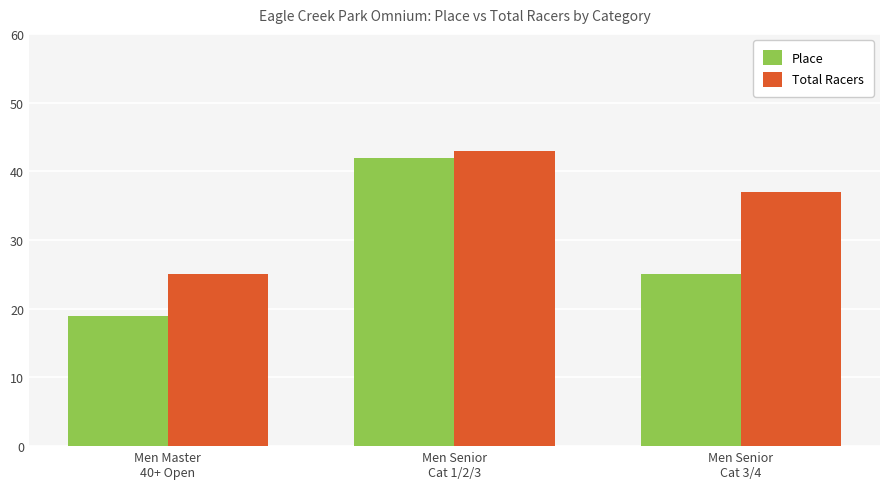

At which category does the chart reach its minimum across all series?

Men Master
40+ Open